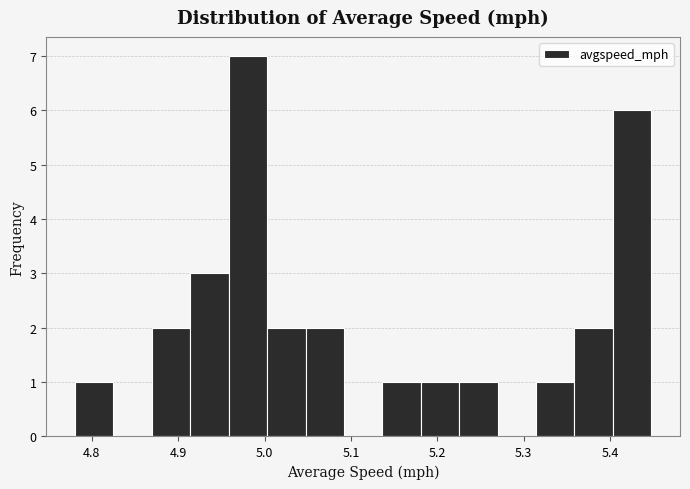

Reading left to right, transcribe this chart: for each bar, give the range it covers on the x-axis and its height. Neither the bar edges nor the heights are printed on the chart, so give them approximately, as read against the axes.

4.78 to 4.83: 1
4.83 to 4.87: 0
4.87 to 4.91: 2
4.91 to 4.96: 3
4.96 to 5.00: 7
5.00 to 5.05: 2
5.05 to 5.09: 2
5.09 to 5.14: 0
5.14 to 5.18: 1
5.18 to 5.23: 1
5.23 to 5.27: 1
5.27 to 5.31: 0
5.31 to 5.36: 1
5.36 to 5.40: 2
5.40 to 5.45: 6